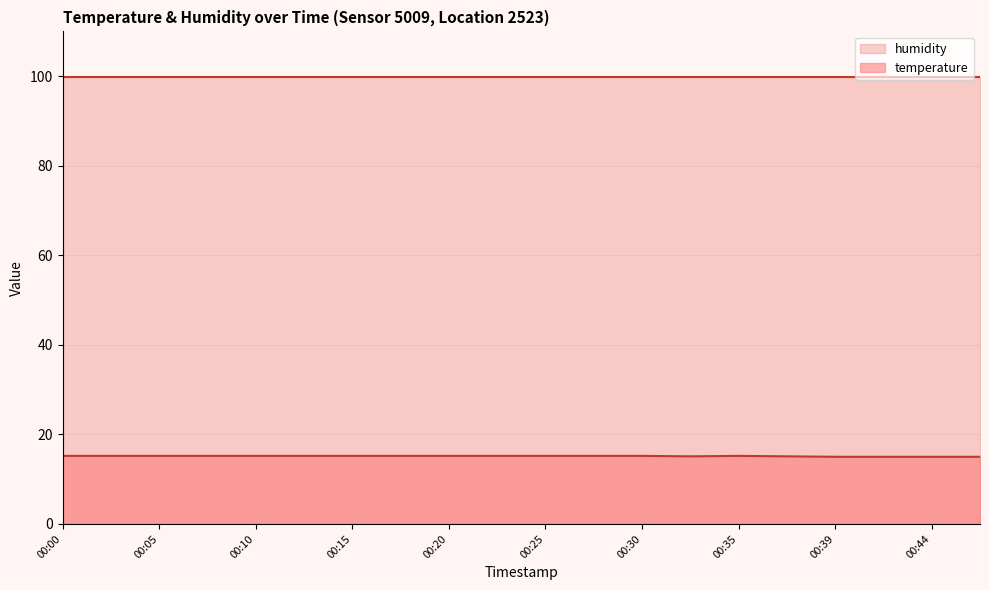

What is the maximum value for humidity?

99.9